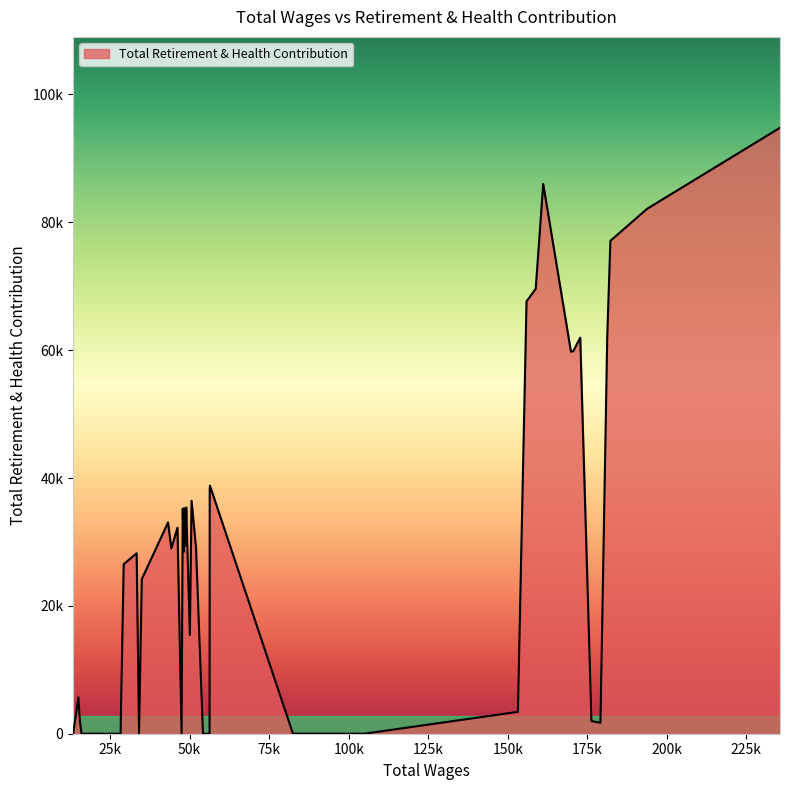

What is the sum of all values?

1230613